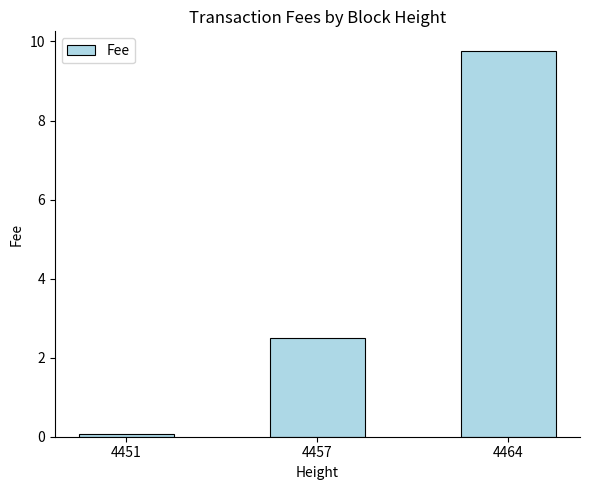

At which label does the data first exceed 2?

4457